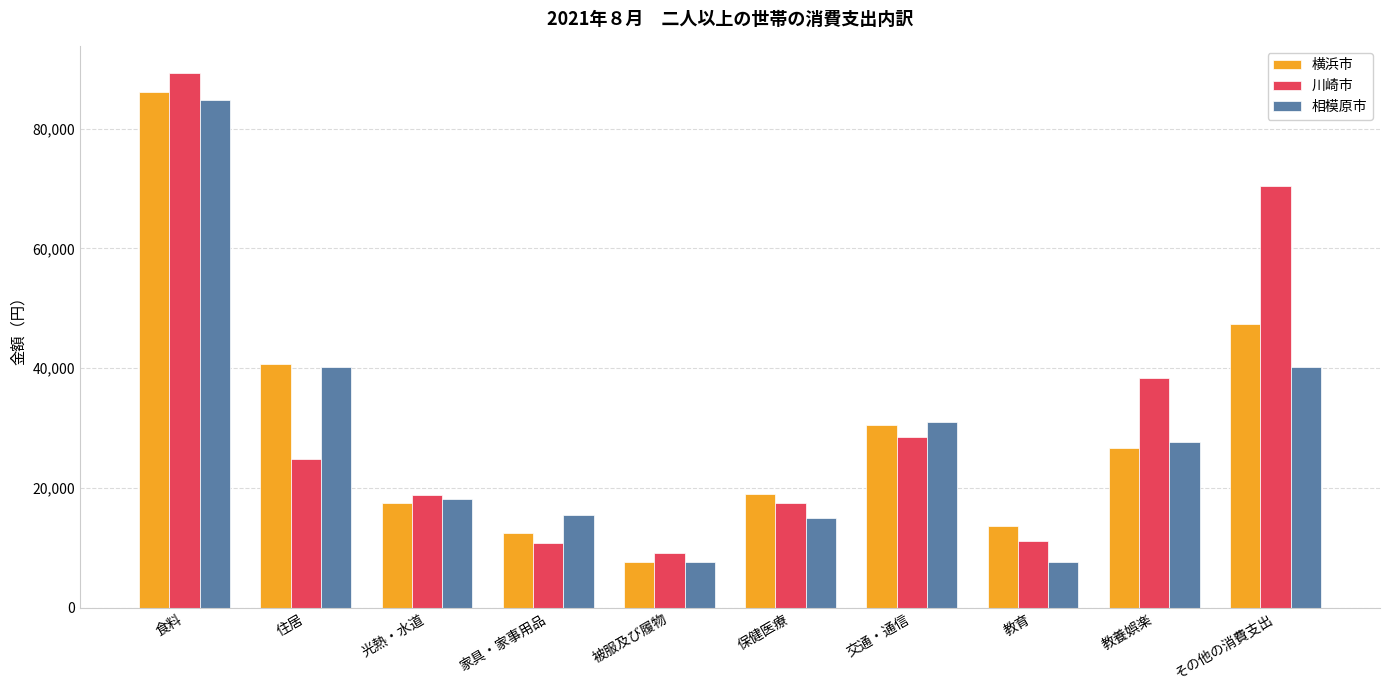

What are all the series names shown in the legend?

横浜市, 川崎市, 相模原市